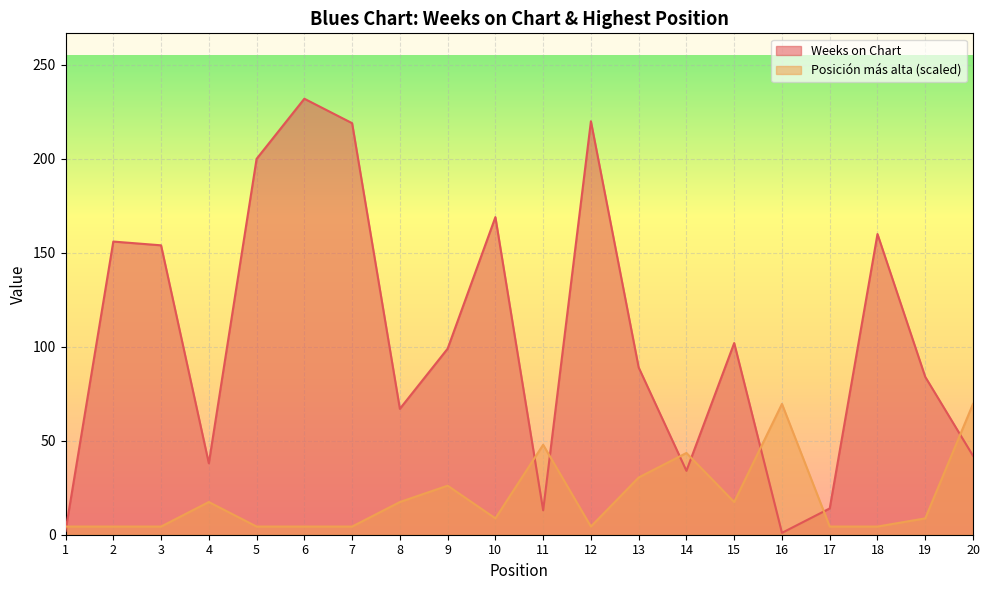

How many times do Weeks on Chart and Posición más alta cross each other?

8